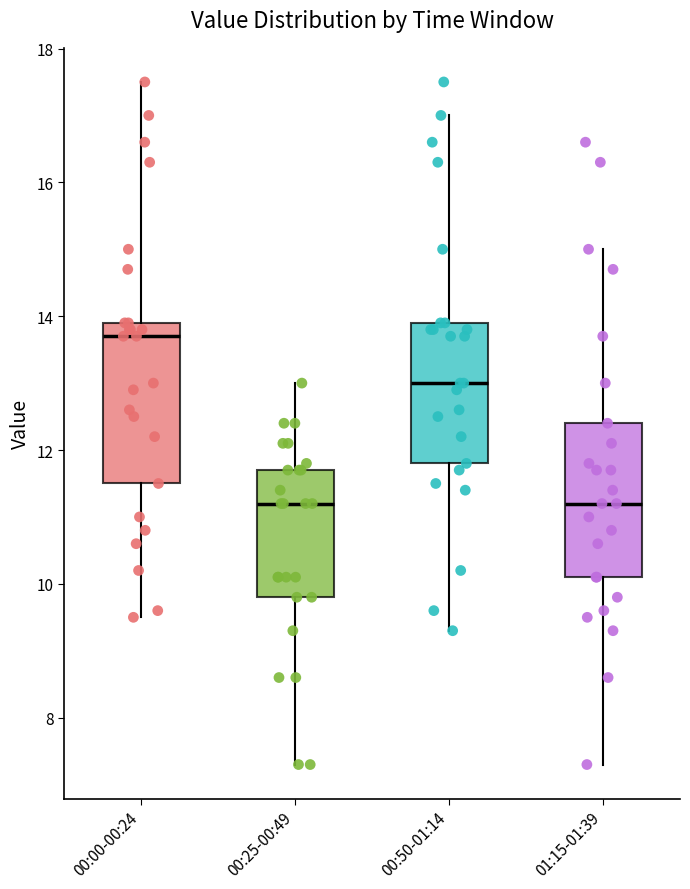

Reading left to right, transcribe this box plot: for each box, give where its median line is, the range the box spans, and where its two whiskers end, as read against the y-axis. The values are not printed on the chart, so give them approximately, as read against the axis.

00:00-00:24: median 13.8, box 11.6 to 14.0, whiskers 9.6 to 17.6
00:25-00:49: median 11.2, box 9.8 to 11.8, whiskers 7.4 to 13.0
00:50-01:14: median 13.0, box 11.8 to 14.0, whiskers 9.4 to 17.0
01:15-01:39: median 11.2, box 10.2 to 12.4, whiskers 7.4 to 15.0